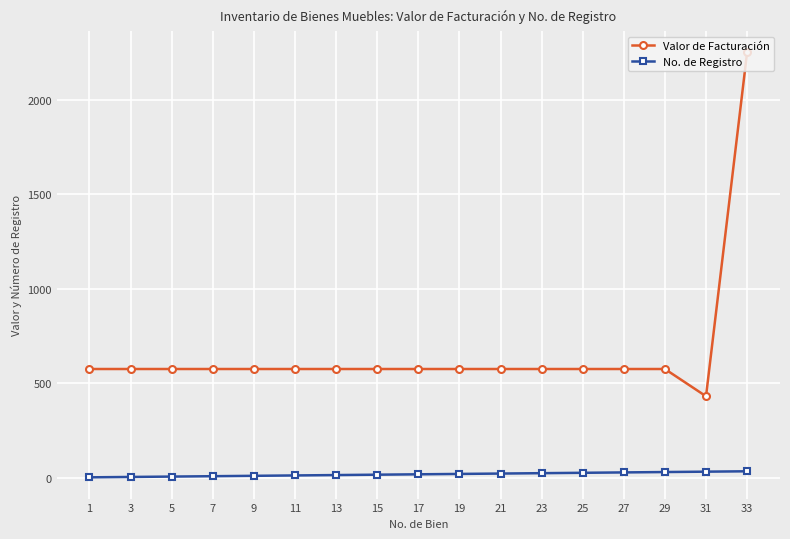

What is the spread (max minus min) of values at 29?

545.2